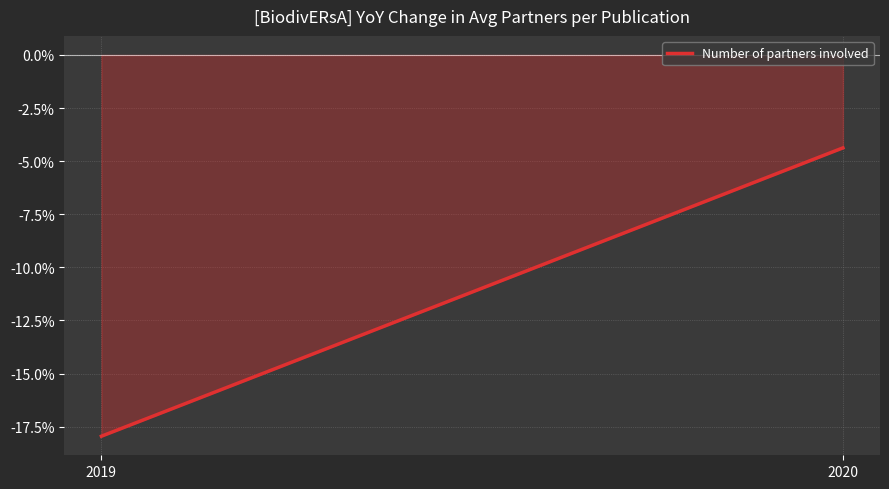

What is the sum of all values?

-22.3